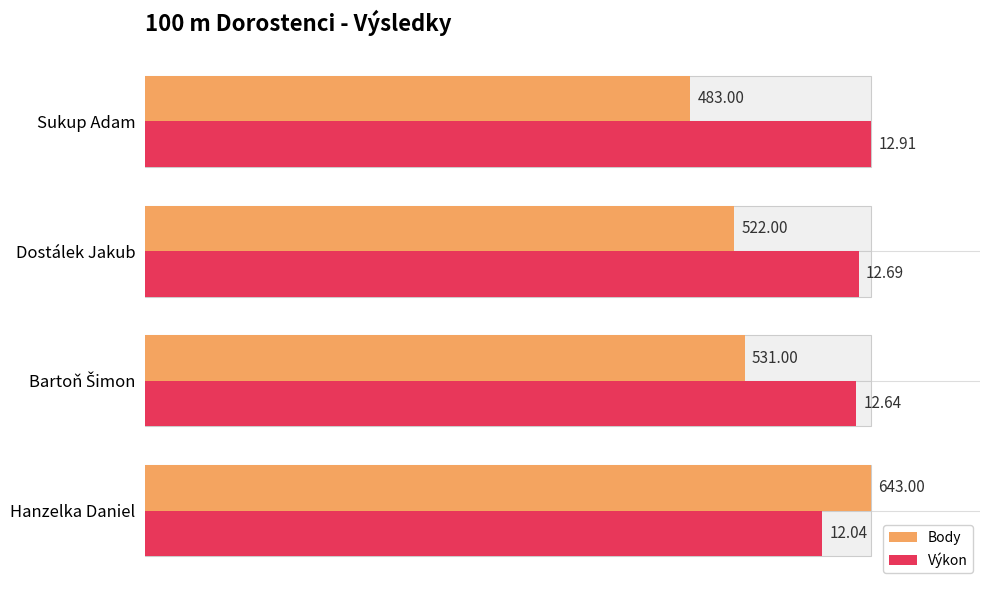

Which series has the widest spread of values?

Body